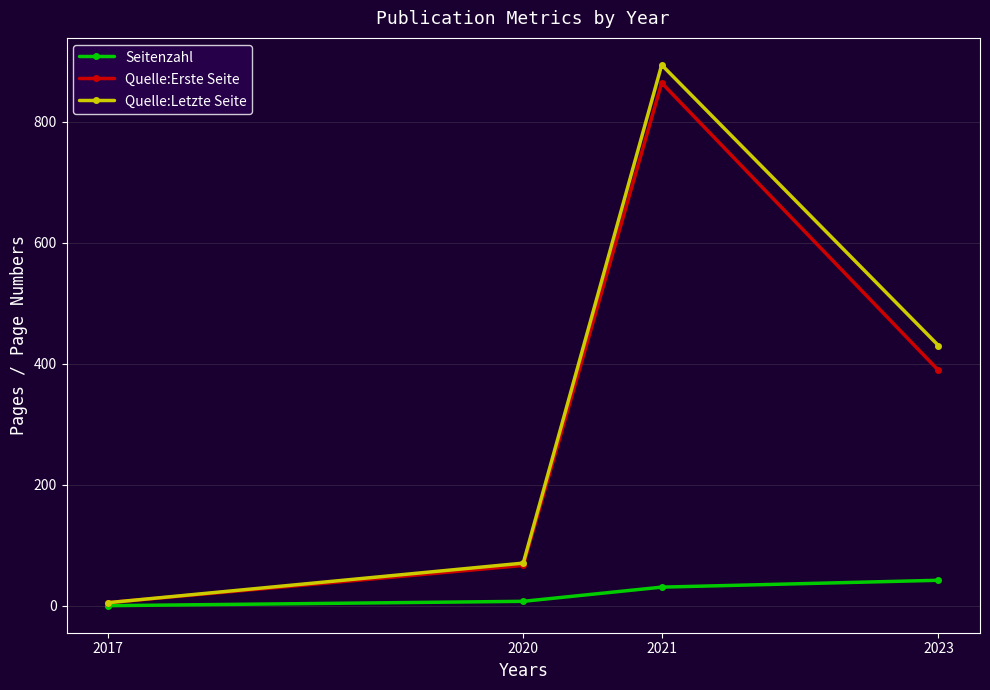

Which series has the widest spread of values?

Quelle:Letzte Seite